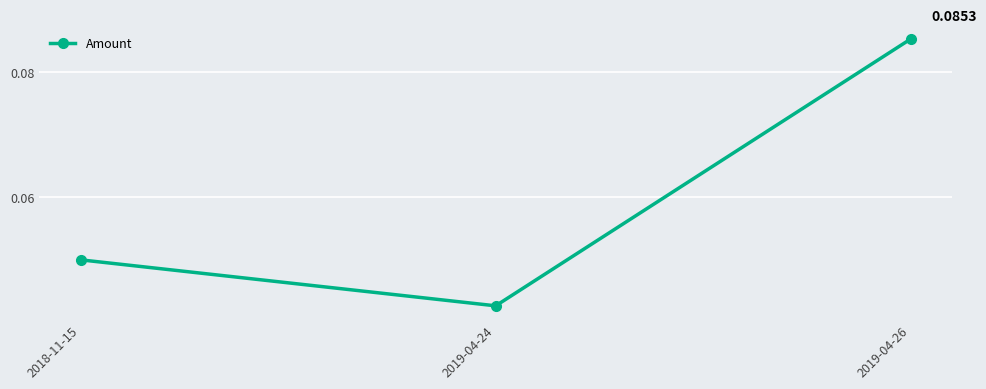

At which category does the chart reach its minimum across all series?

2019-04-24